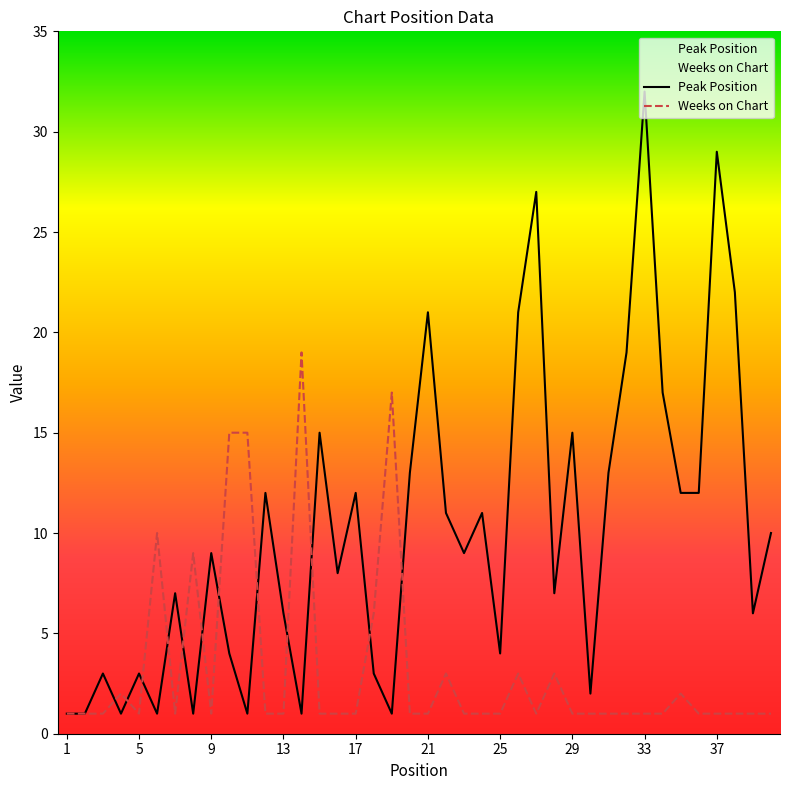

At 33, list the series in order from smallest to largest.

Weeks on Chart, Peak Position